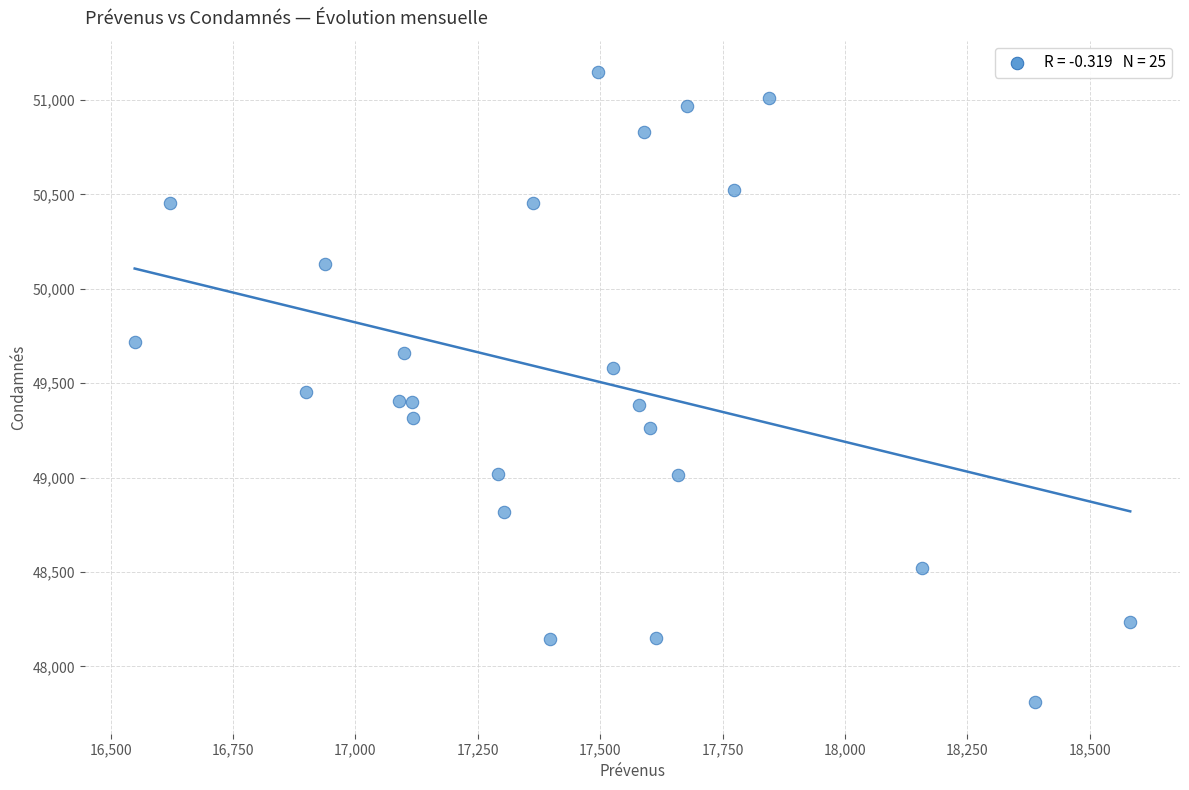

What is the range of X values (max minus min)?

2034